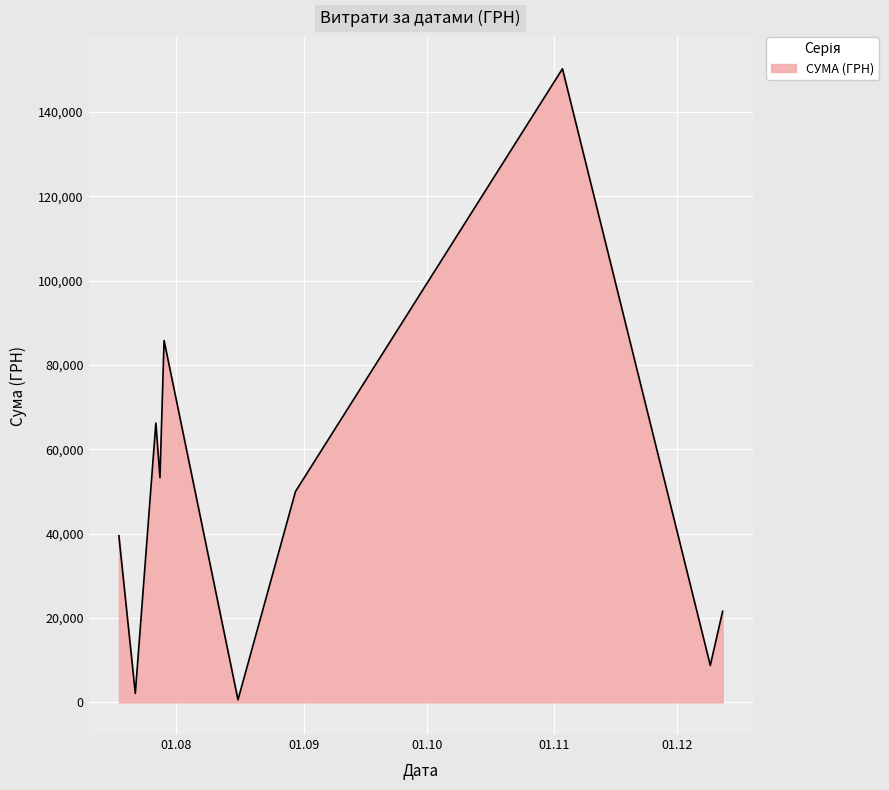

Does the chart display data point markers on the line(s)?

No